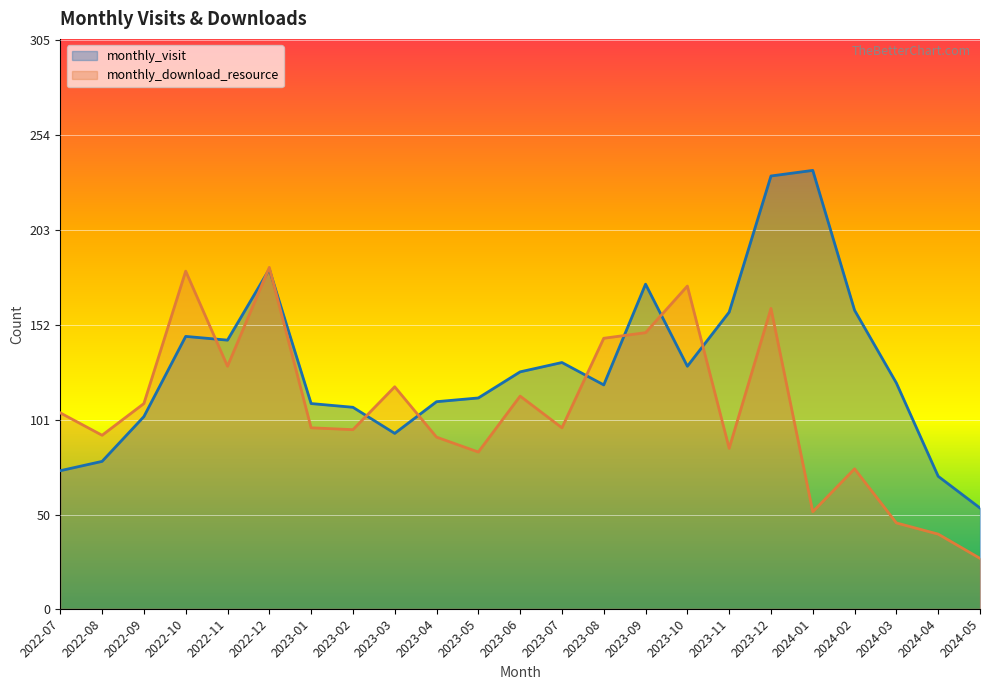

What are all the series names shown in the legend?

monthly_visit, monthly_download_resource